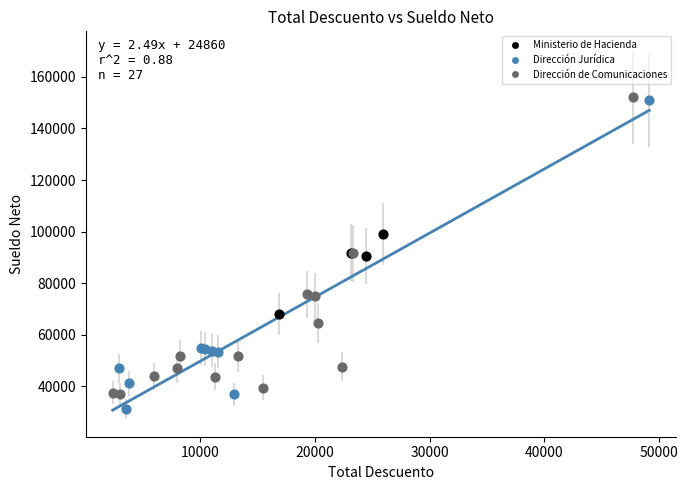

Which series reaches the maximum Y coordinate?

Dirección de Comunicaciones